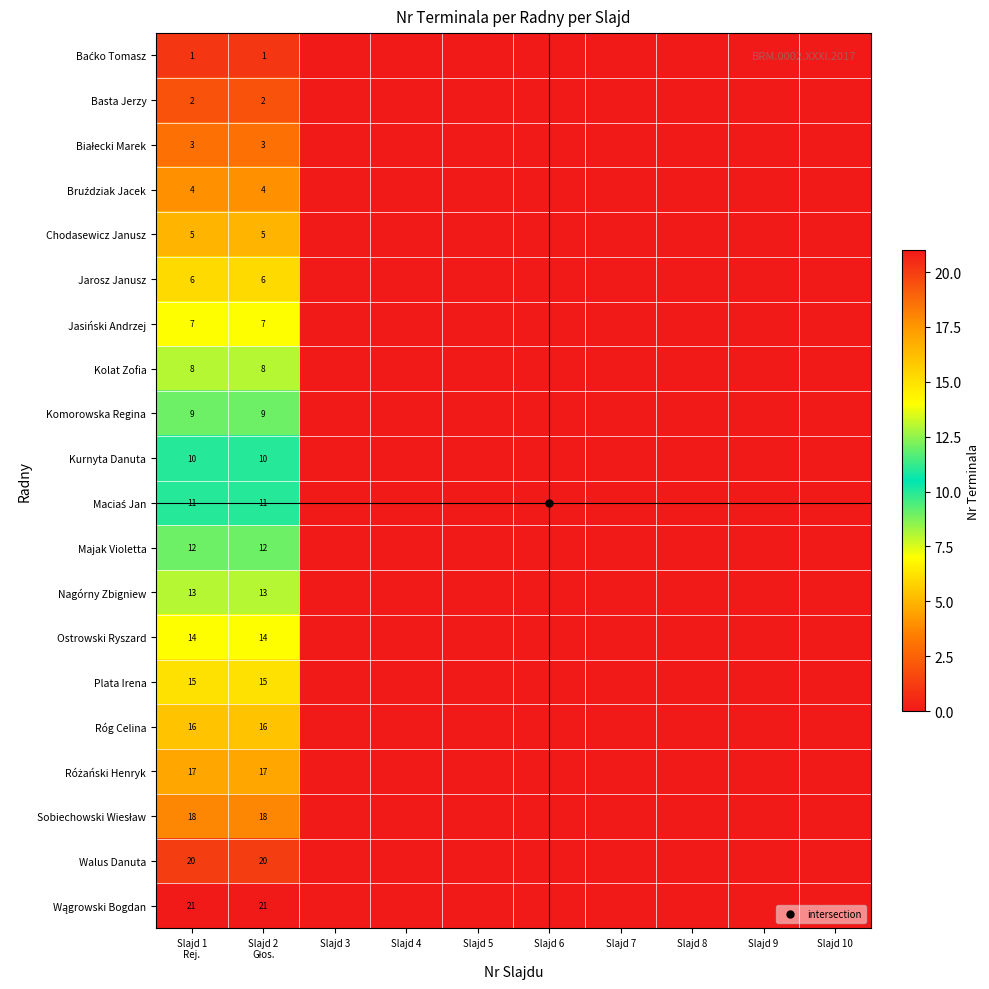

List the labels in order of Ostrowski Ryszard value, largest first.

Slajd 1 Rej., Slajd 2 Głos., Slajd 3, Slajd 4, Slajd 5, Slajd 6, Slajd 7, Slajd 8, Slajd 9, Slajd 10